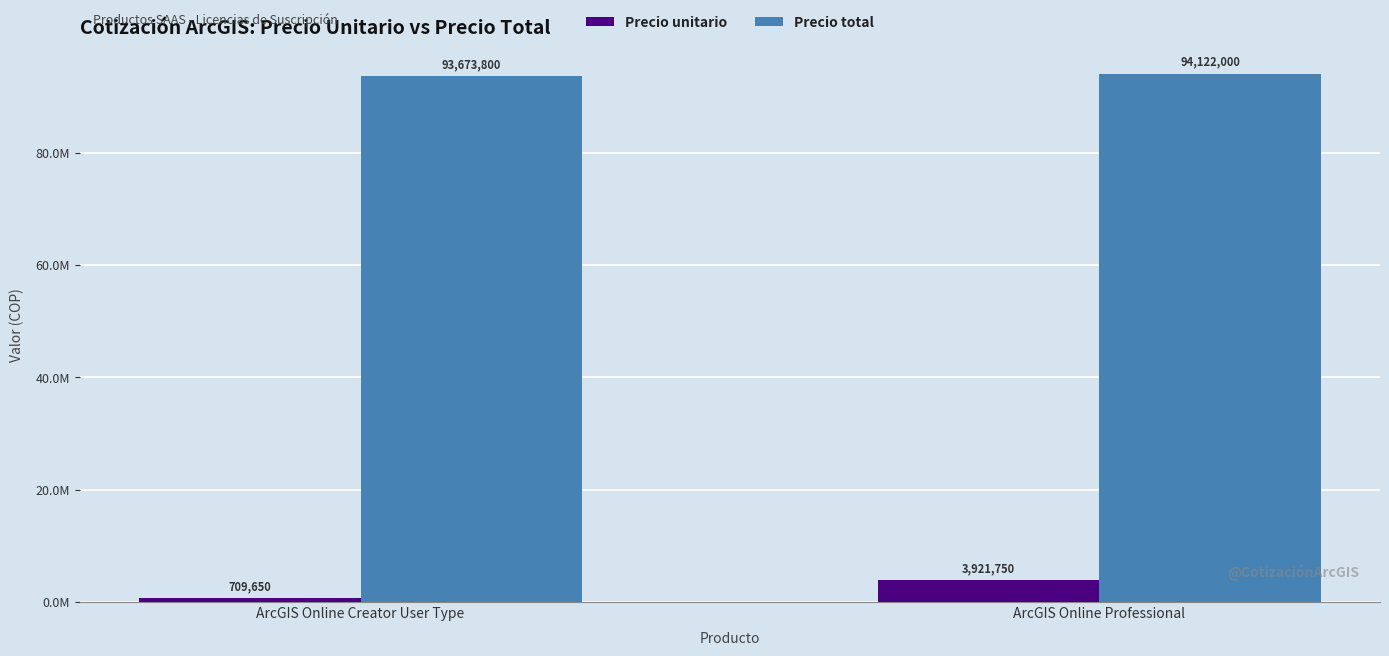

Reading left to right, transcribe all the data shown in this chart.

Precio unitario: 709650	3921750
Precio total: 93673800	94122000